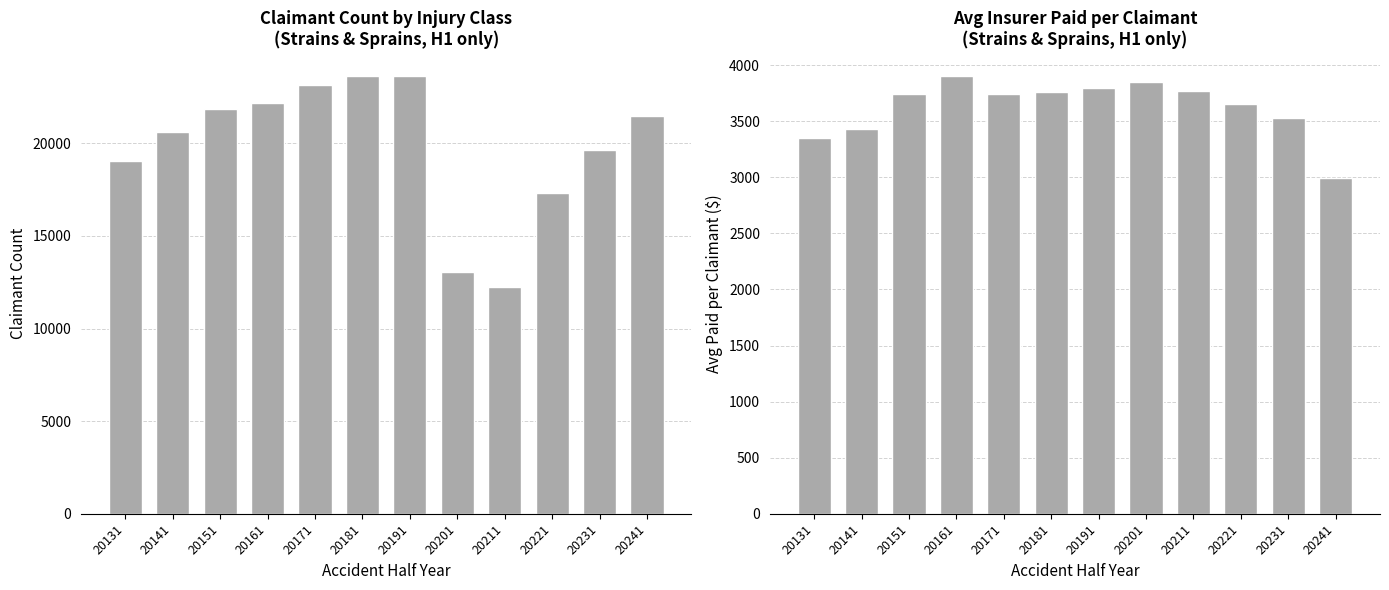

Rank the categories by A. Strains & Sprains value from highest to lowest.

20181, 20191, 20171, 20161, 20151, 20241, 20141, 20231, 20131, 20221, 20201, 20211